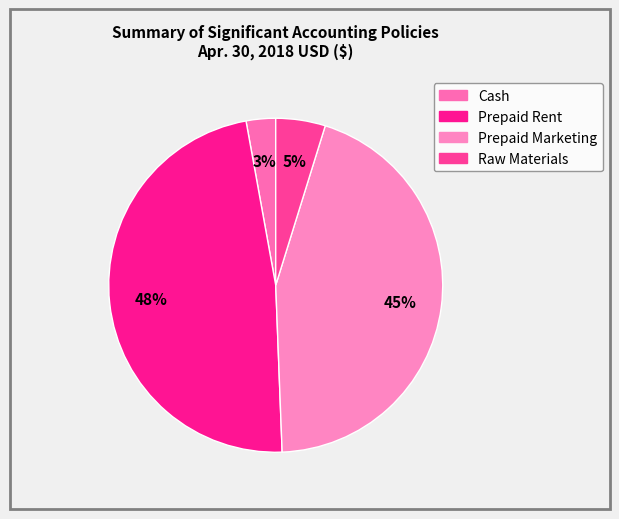

How many segments does this pie chart have?

4